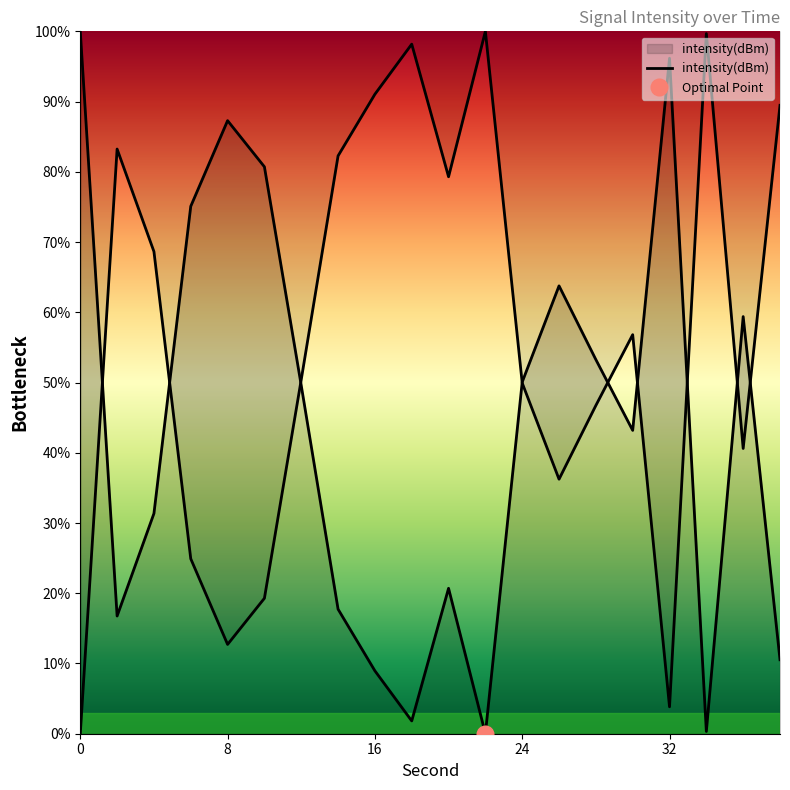

How many data points are above 49?

10